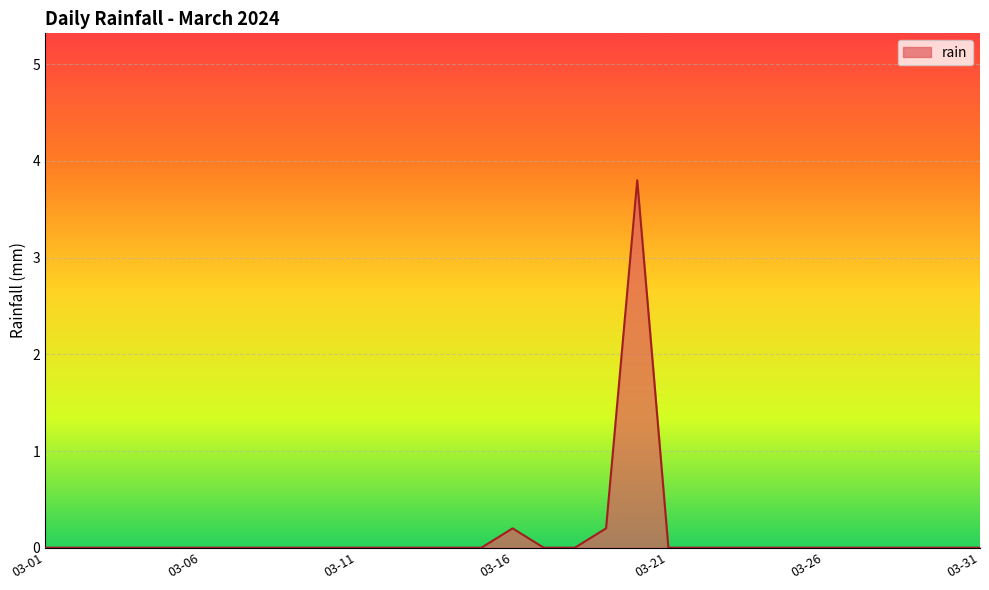

What is the greatest value displayed?

3.8